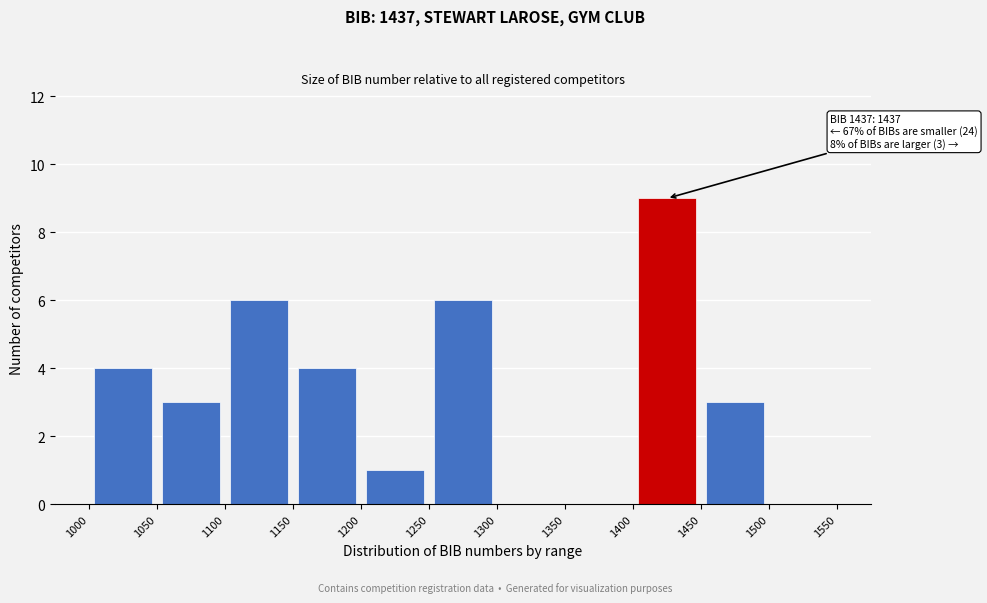

Which range on the x-axis has the tallest bar?

1400 to 1450